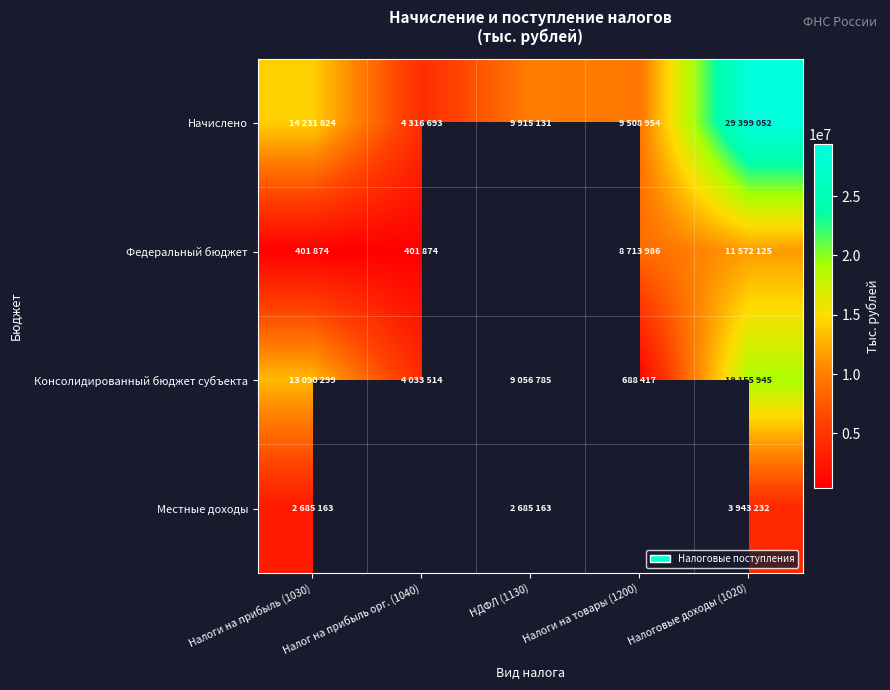

What is the average value of the Начислено series?

13474330.8